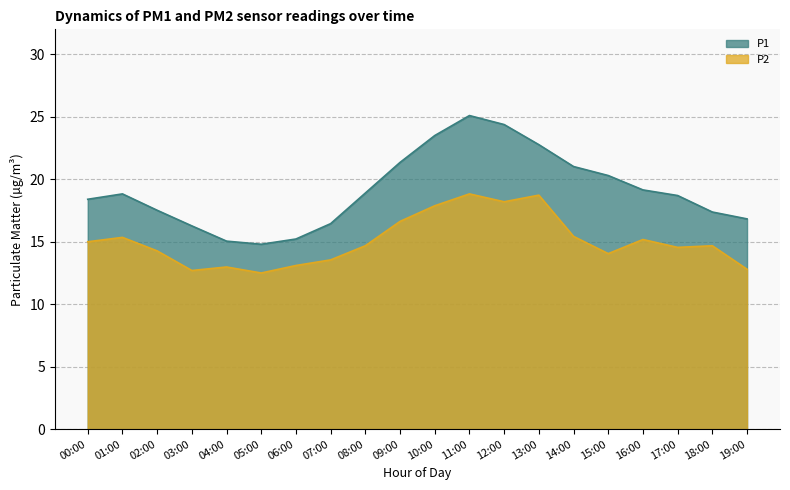

How many lines are shown in the chart?

2